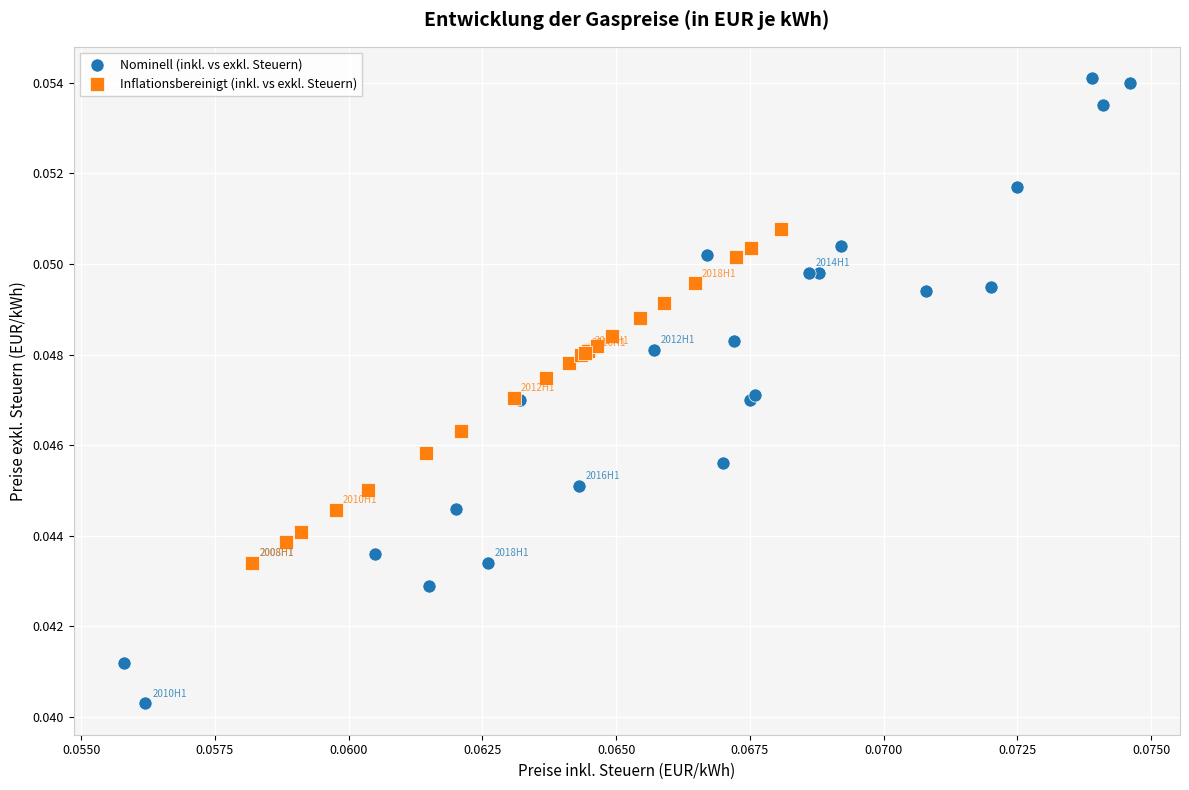

Which series has the largest Y range (max minus min)?

Nominell (inkl. vs exkl. Steuern)